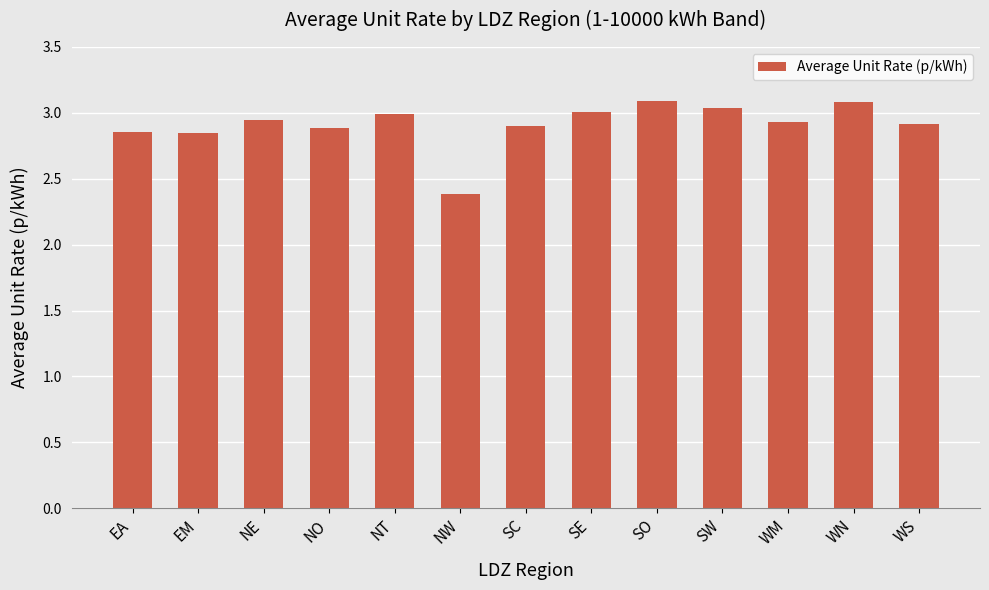

How many bars are there in total?

13